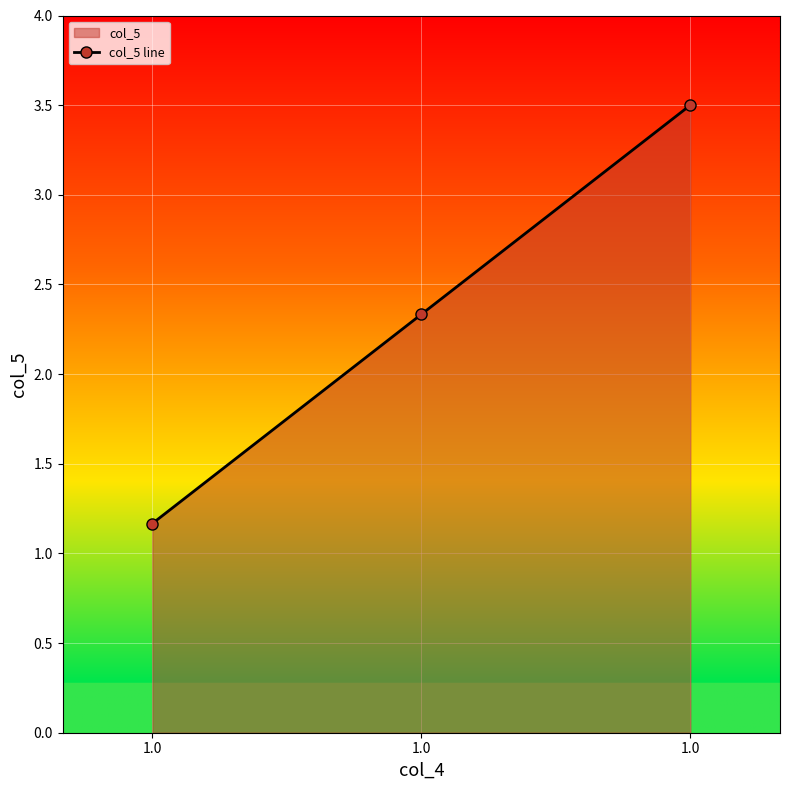

What is the value of the 3rd point from the left?

1.2